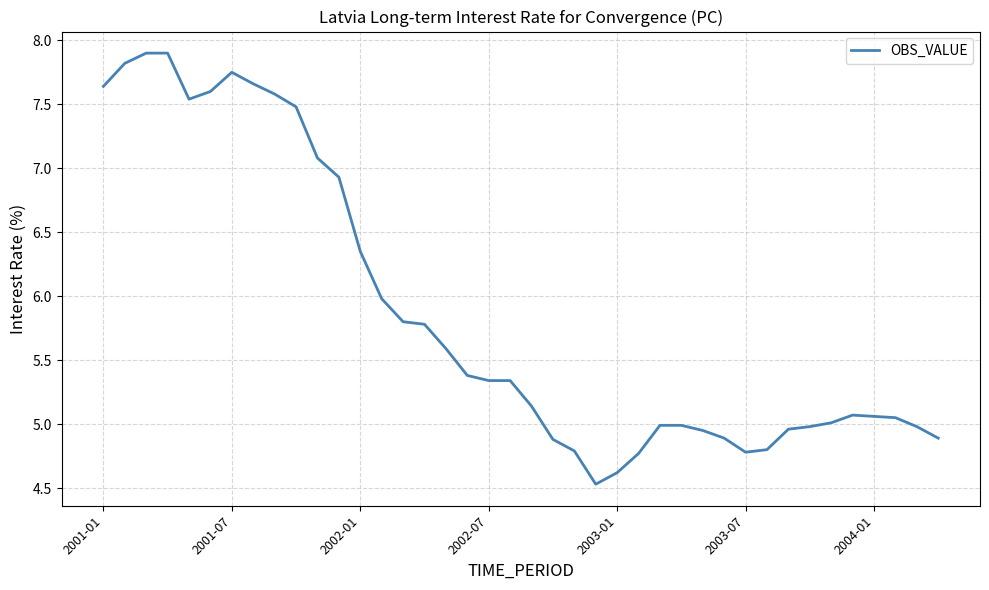

What is the smallest value displayed?

4.5